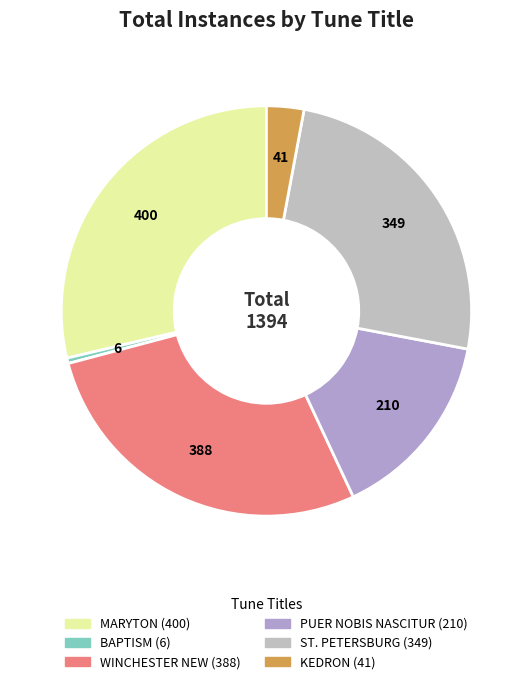

Count the number of slices in the pie.

6